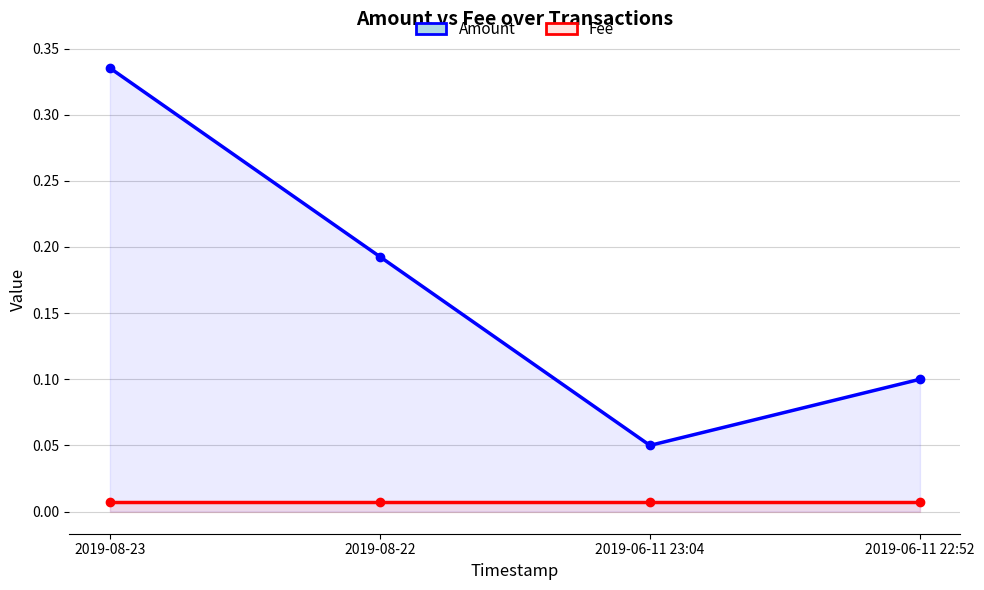

Is the value of Amount at 2019-08-22 greater than the value of Fee at 2019-08-22?

Yes